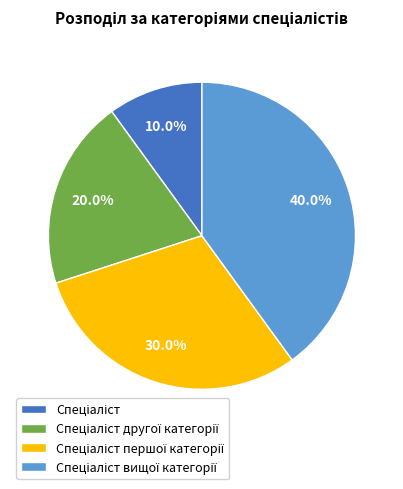

Is there any slice that represents more than half of the pie?

No